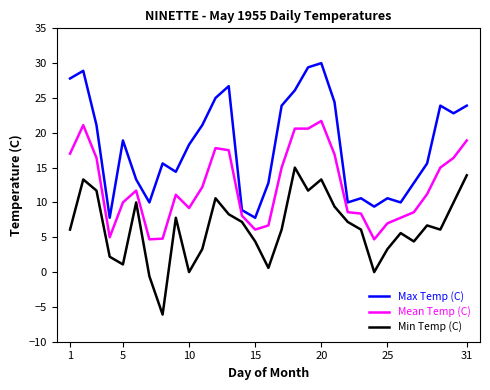

What is the maximum value for Mean Temp (C)?

21.7